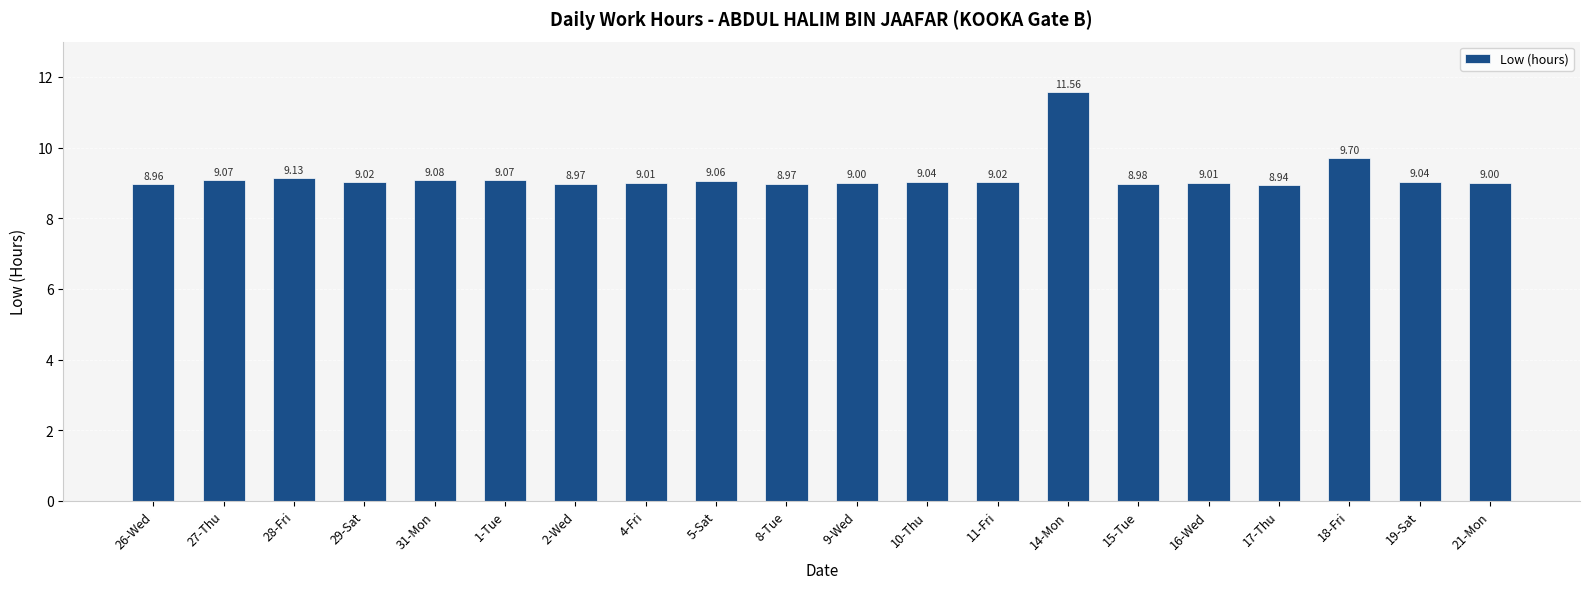

How many series are shown in this chart?

1